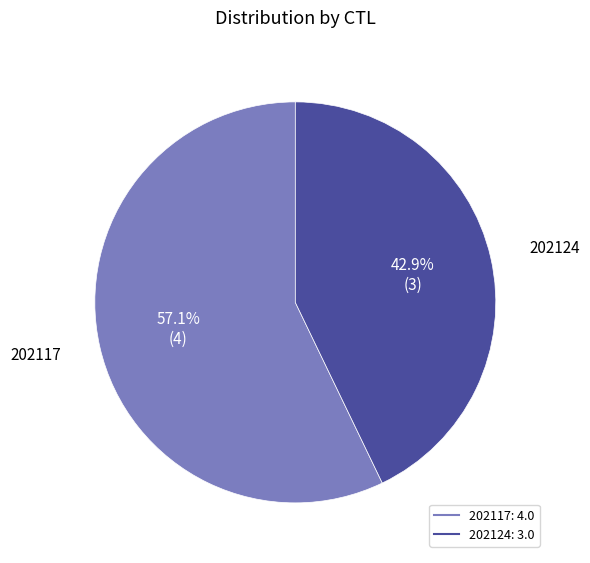

Do 202117 and 202124 together represent more than half of the pie?

Yes